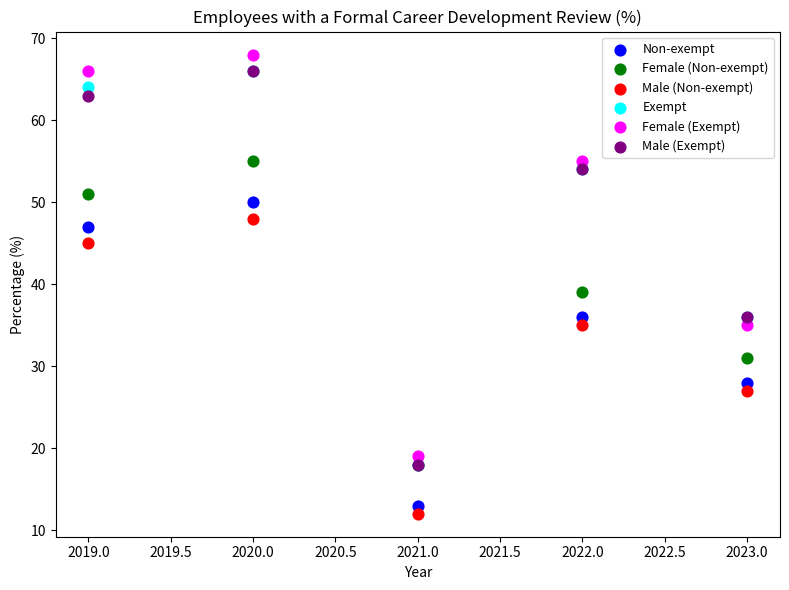

Which series has the largest Y range (max minus min)?

Female (Exempt)